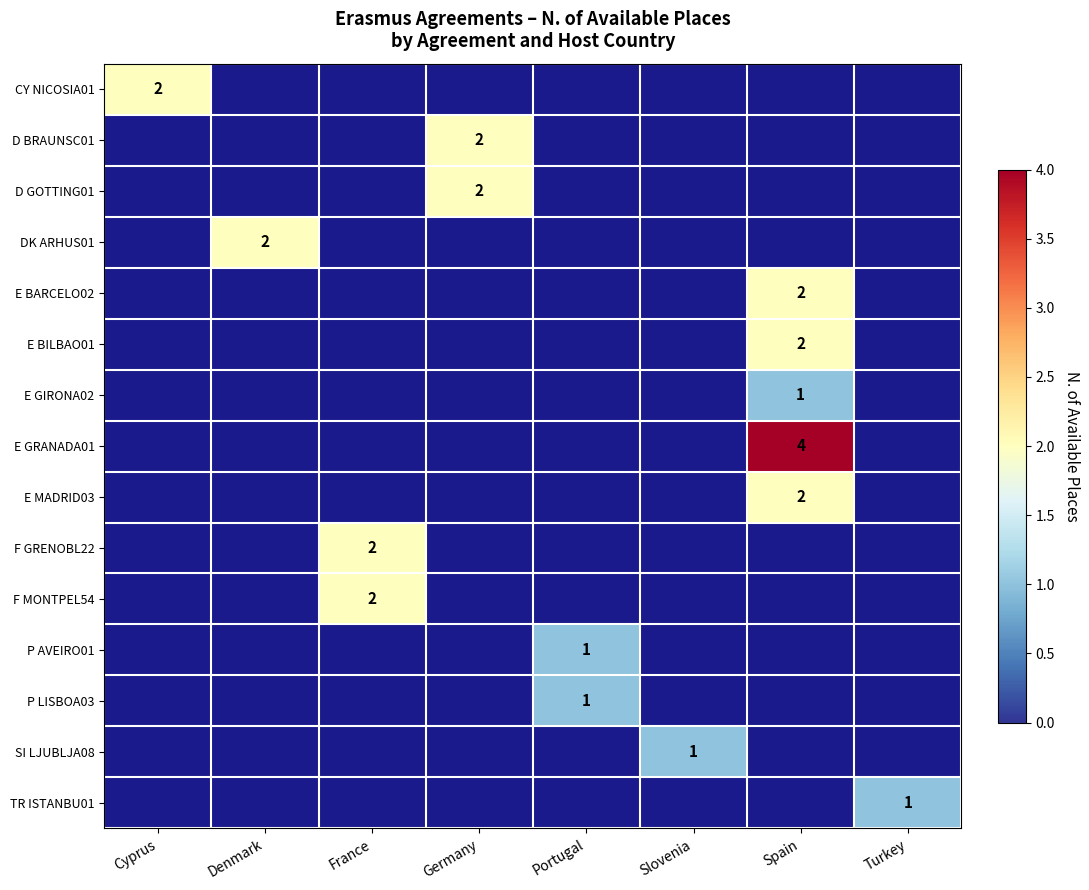

At how many categories does at least one series exceed 1?

5